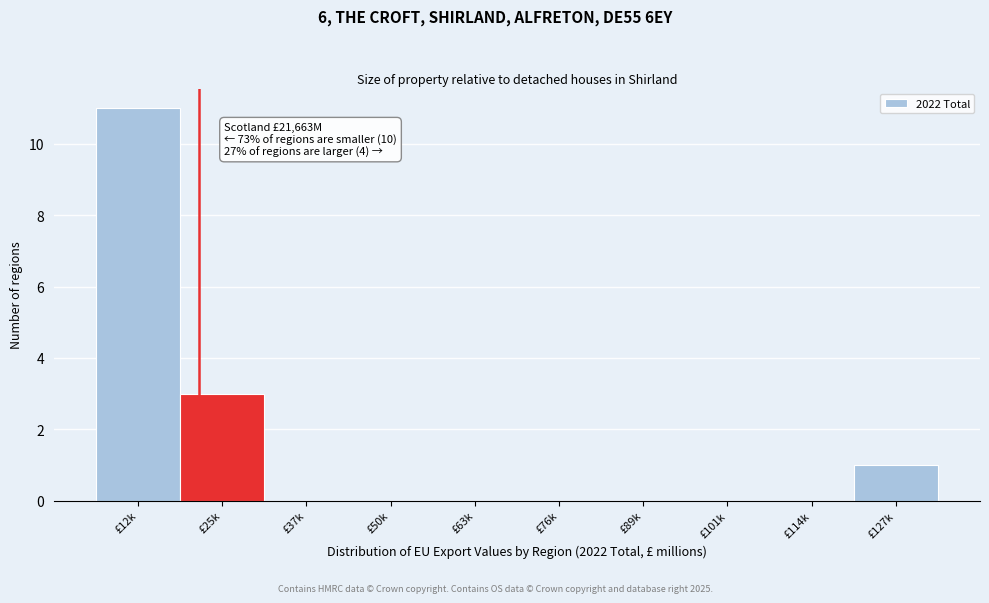

Reading left to right, list all the values displayed in this chart.

£12k=11	£25k=3	£37k=0	£50k=0	£63k=0	£76k=0	£89k=0	£101k=0	£114k=0	£127k=1